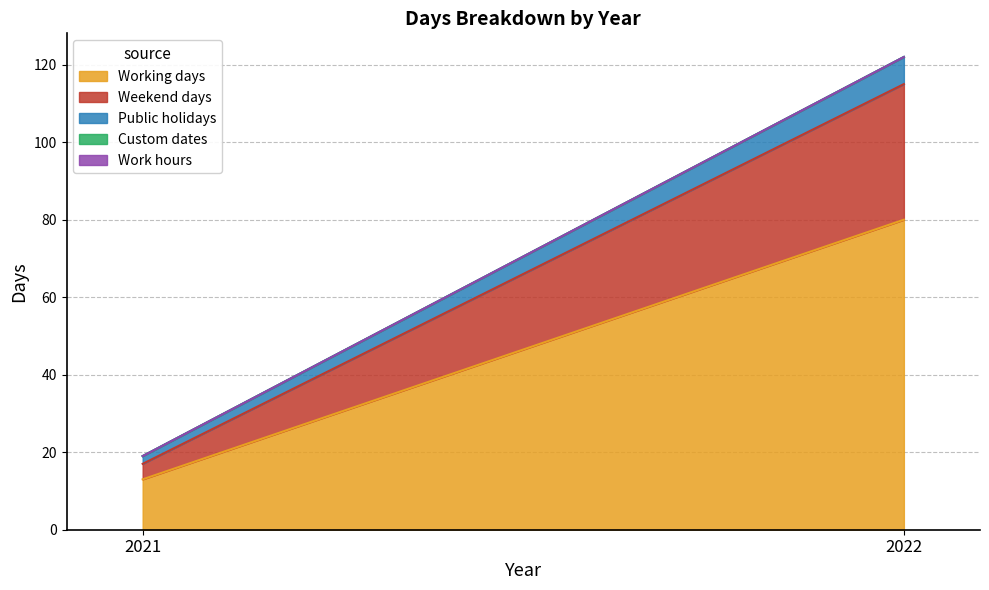

Count the number of data series in this chart.

5